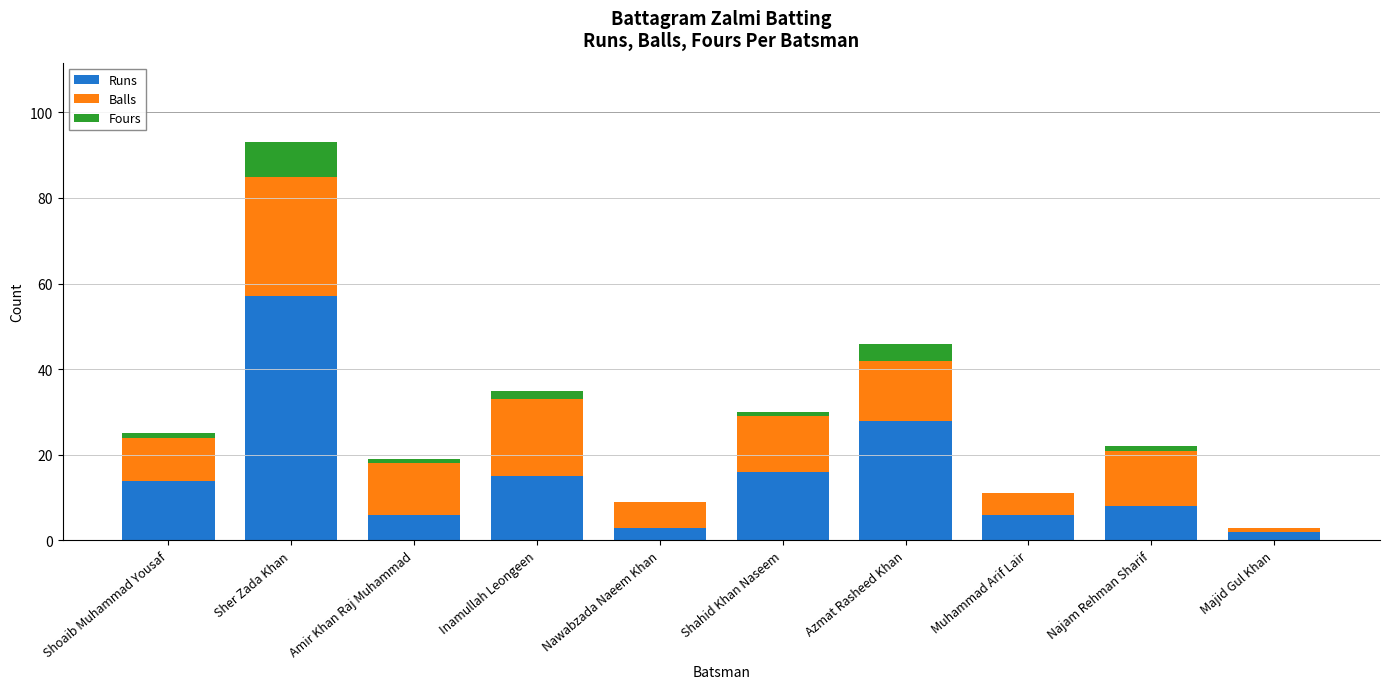

What is the highest value of the Runs series?

57